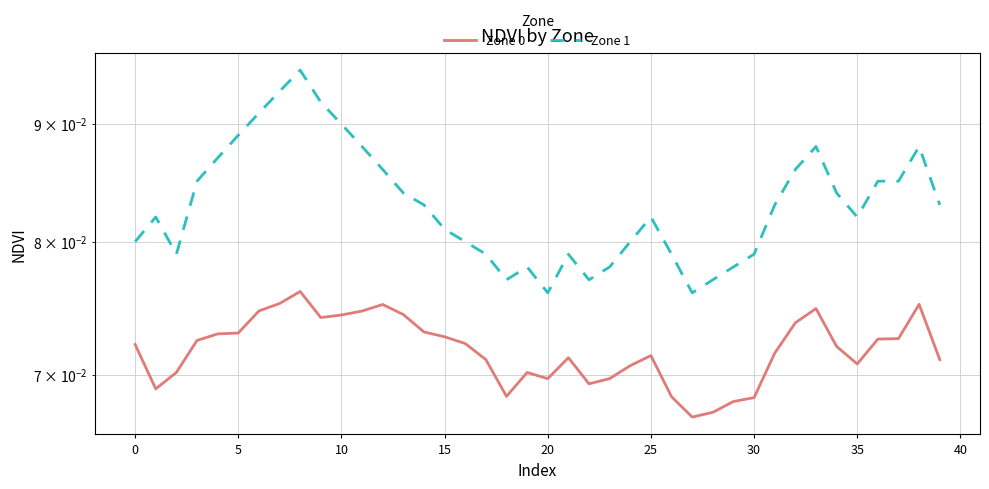

True or false: Zone 1 has more than 0 points higher than both neighbors.

True